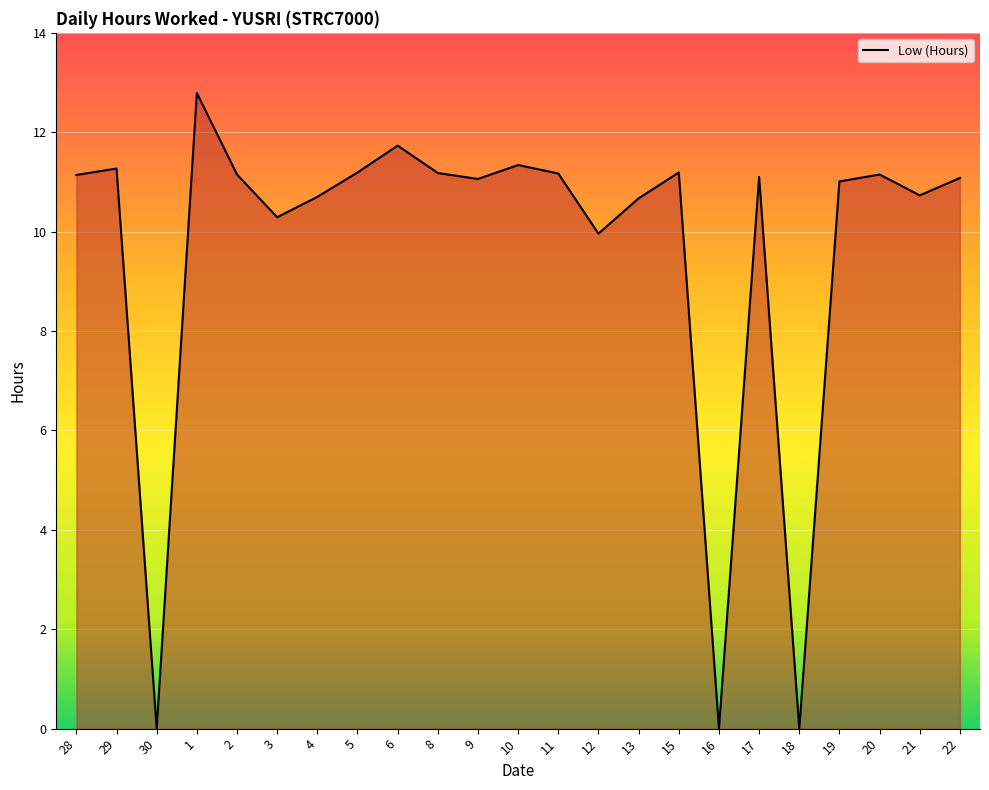

What is the change in value from 29 to 21?

-0.5